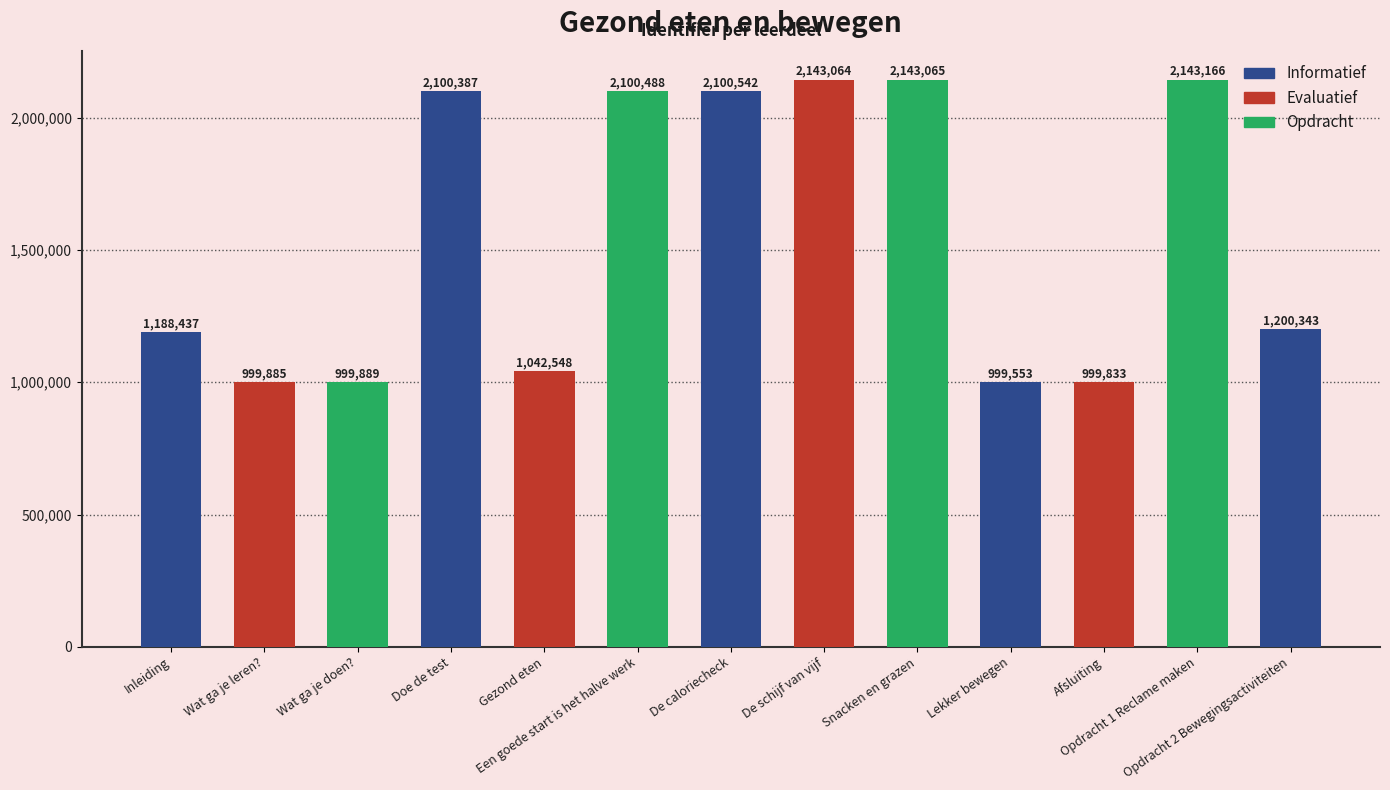

List the labels in order of value, smallest first.

Lekker bewegen, Afsluiting, Wat ga je leren?, Wat ga je doen?, Gezond eten, Inleiding, Opdracht 2 Bewegingsactiviteiten, Doe de test, Een goede start is het halve werk, De caloriecheck, De schijf van vijf, Snacken en grazen, Opdracht 1 Reclame maken